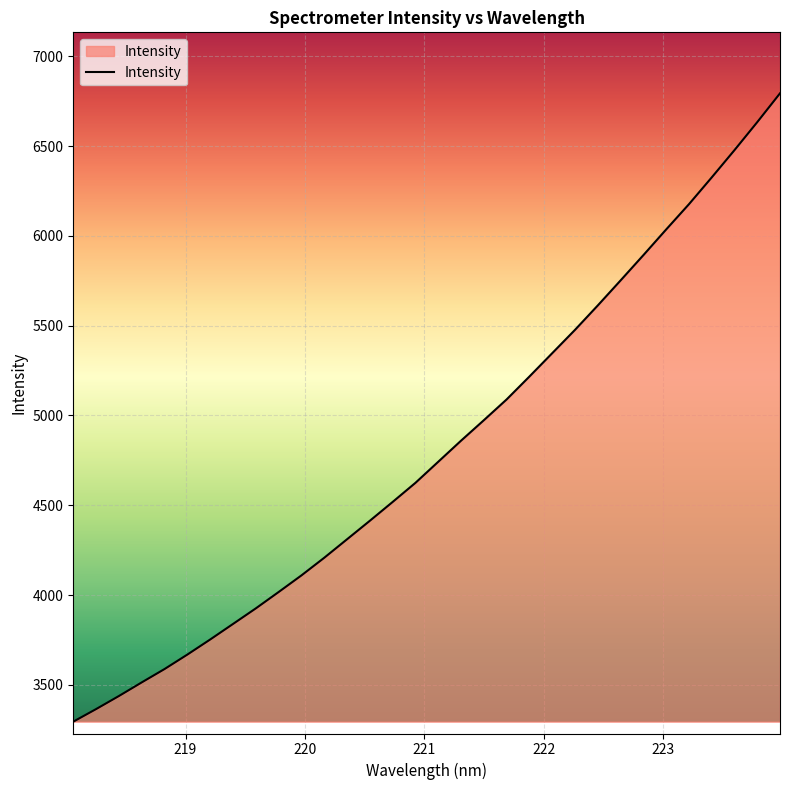

What is the maximum value shown in the chart?

6793.9